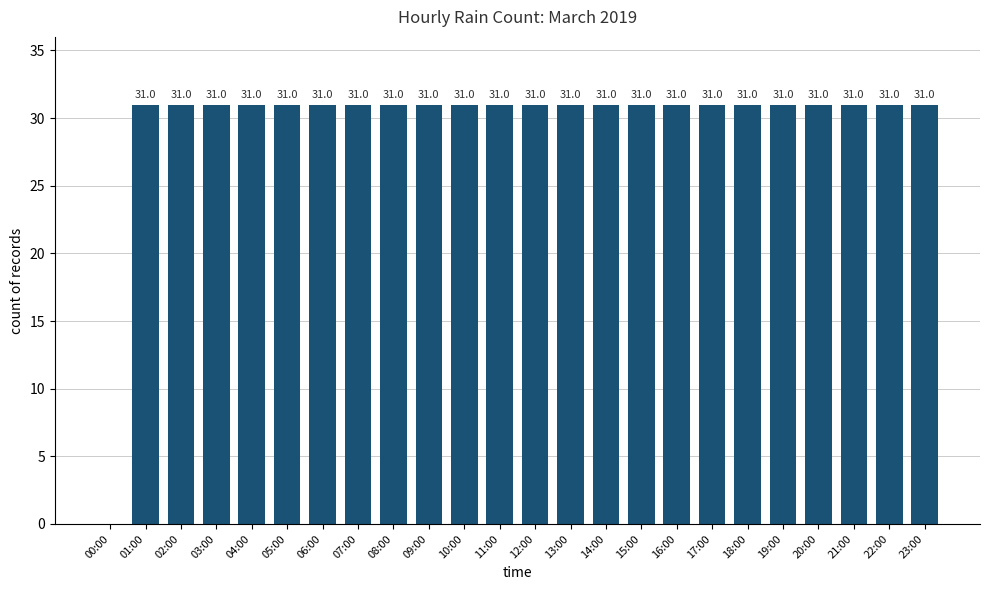

What is the sum of the values at 18:00 and 16:00?

62